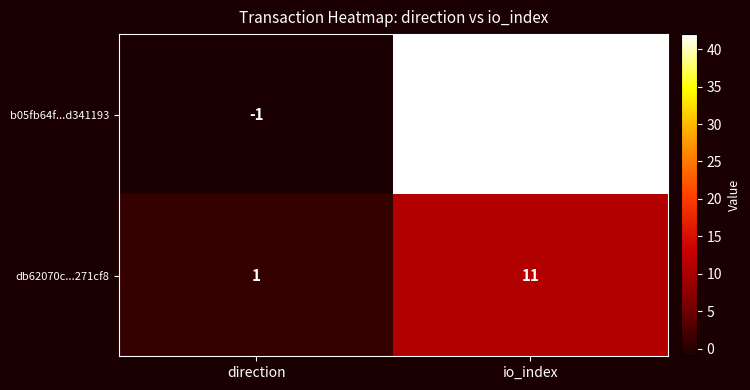

What is the maximum value for b05fb64f...d341193?

42